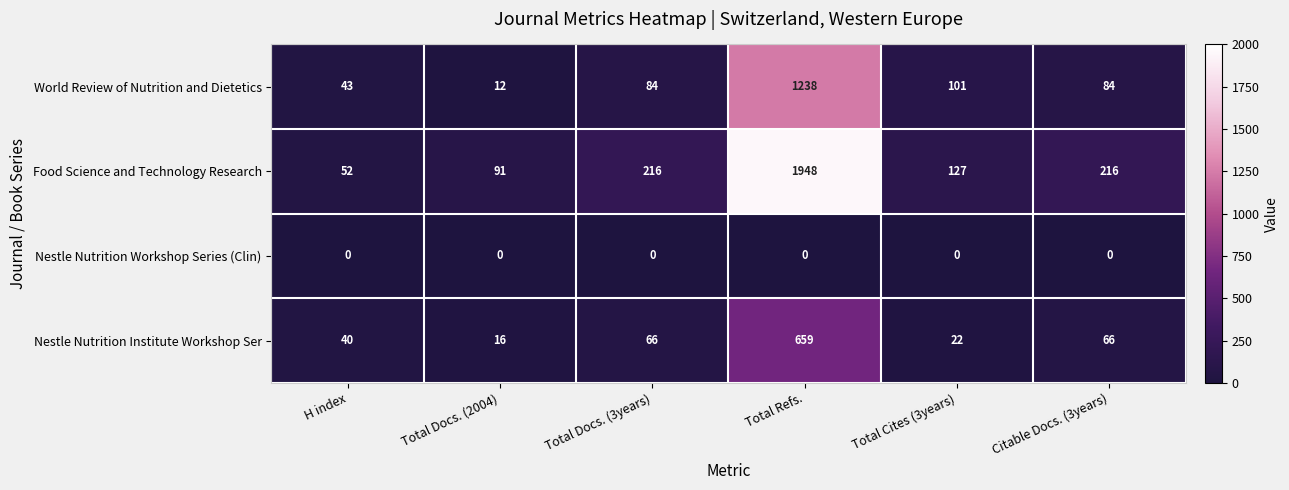

How many distinct data groups are displayed?

4